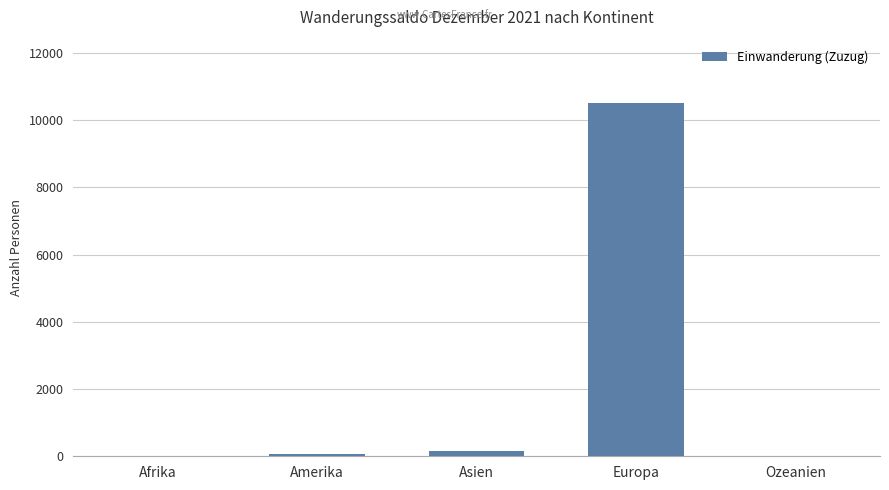

Which has a higher value, Europa or Asien?

Europa